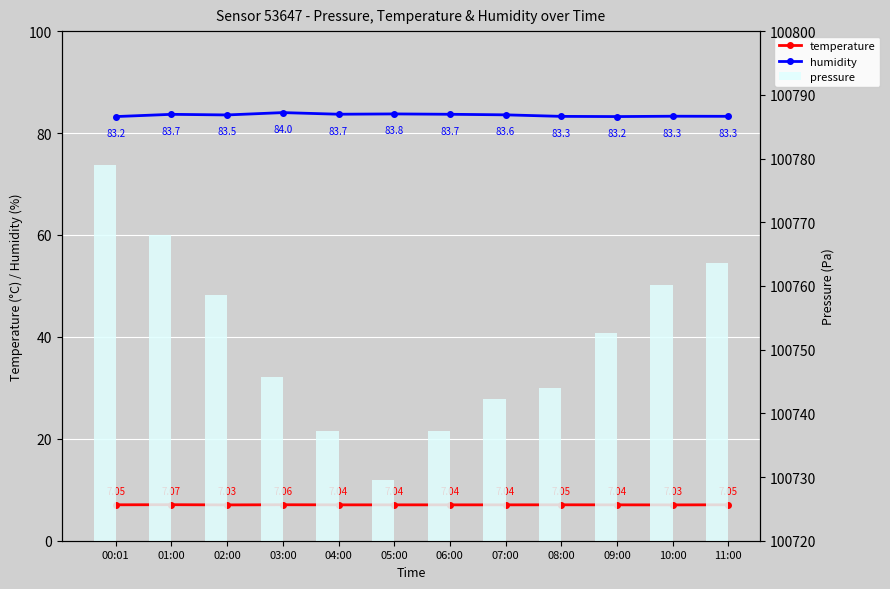

What is the label of the 9th bar from the right?

03:00